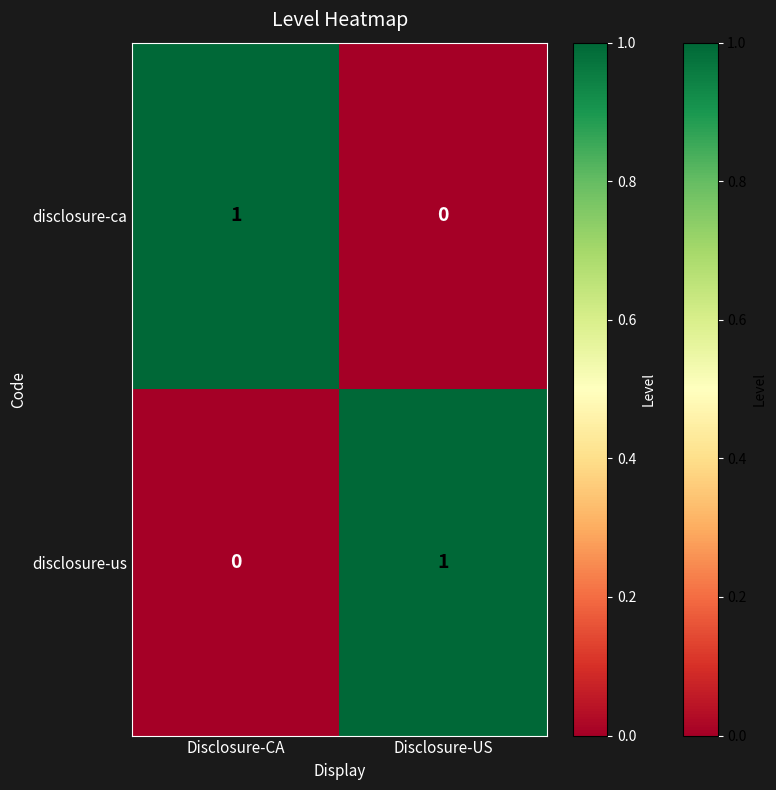

Which category has the lowest value in the disclosure-us series?

Disclosure-CA